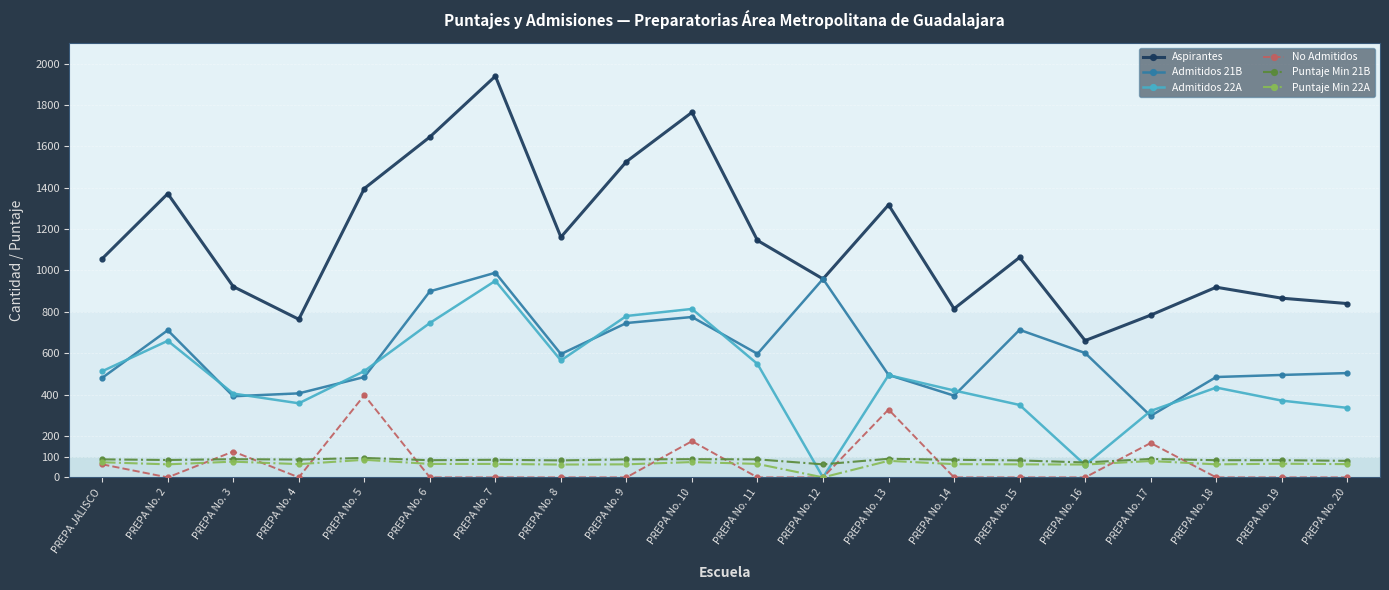

What is the maximum value shown in the chart?

1939